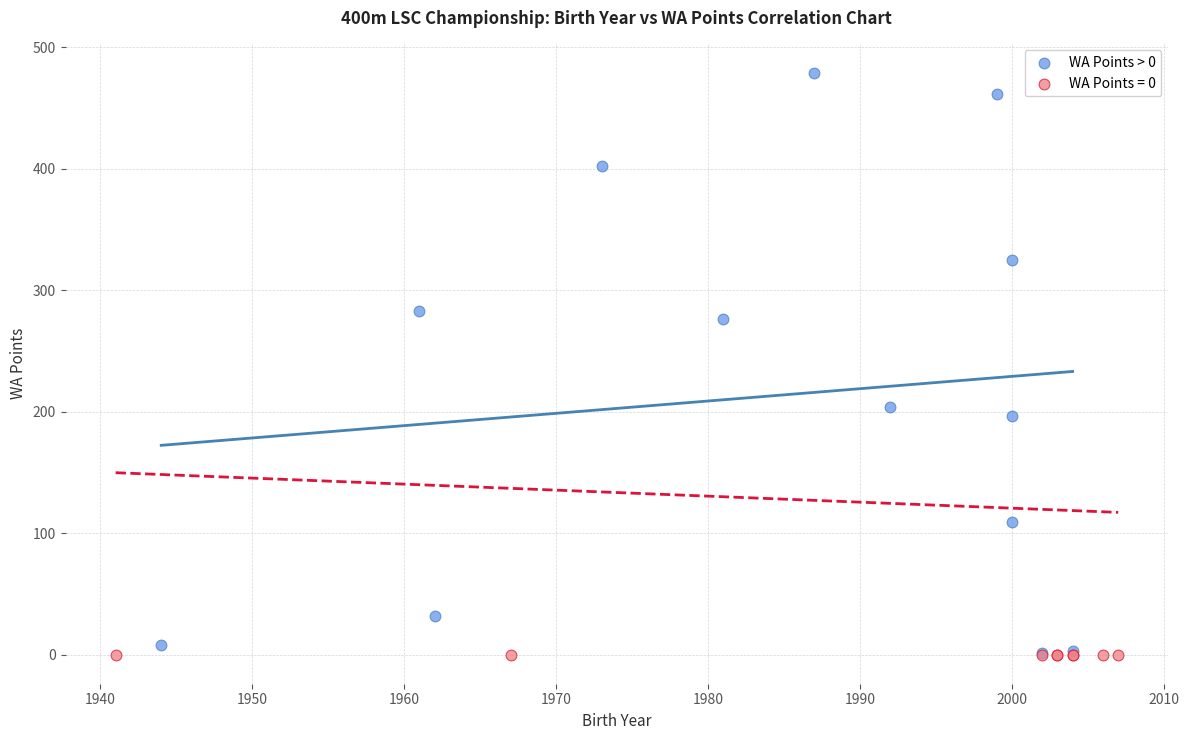

Which series contains the highest Y value?

WA Points > 0